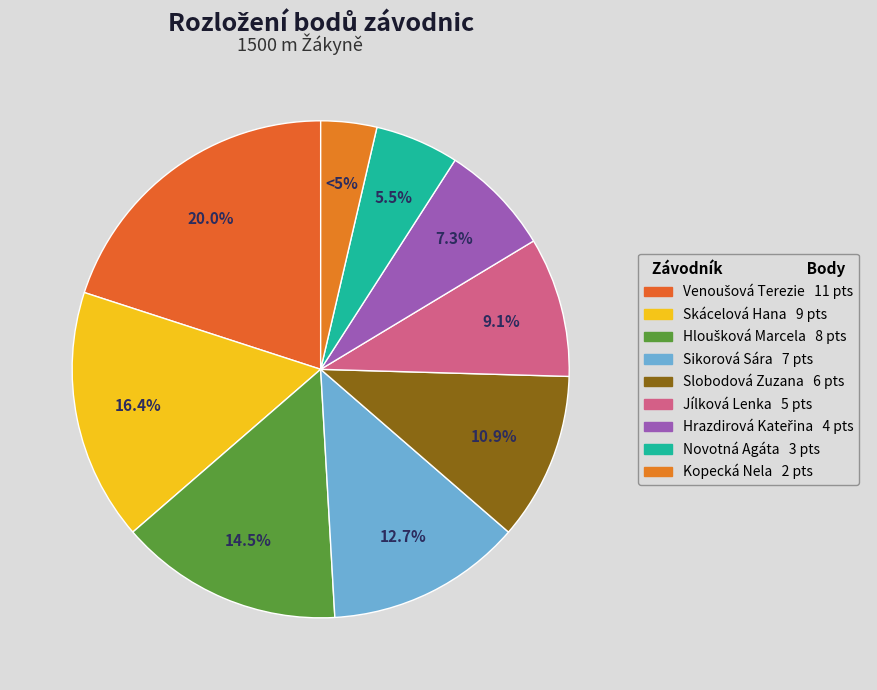

What is the largest slice in the pie chart?

Venoušová Terezie